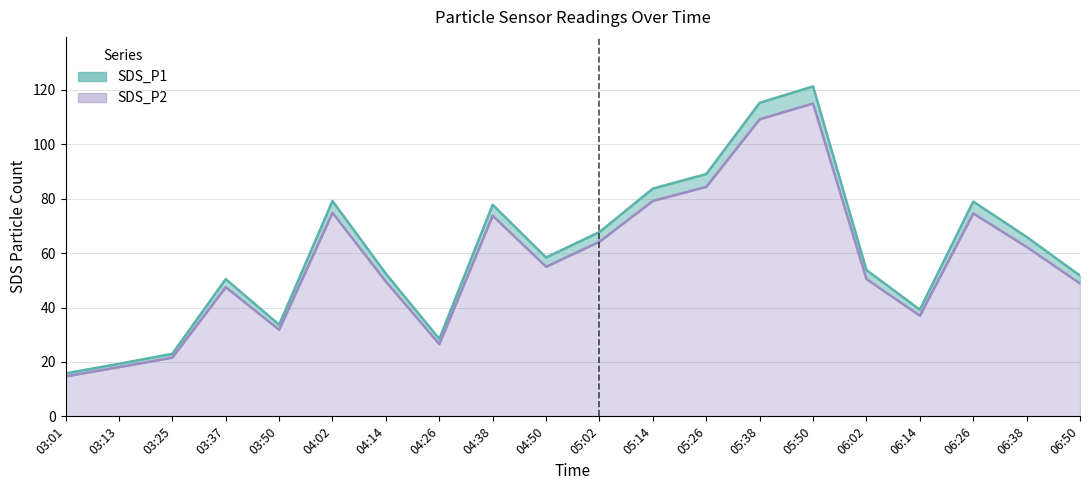

Read the SDS_P2 value at 04:26.

26.6